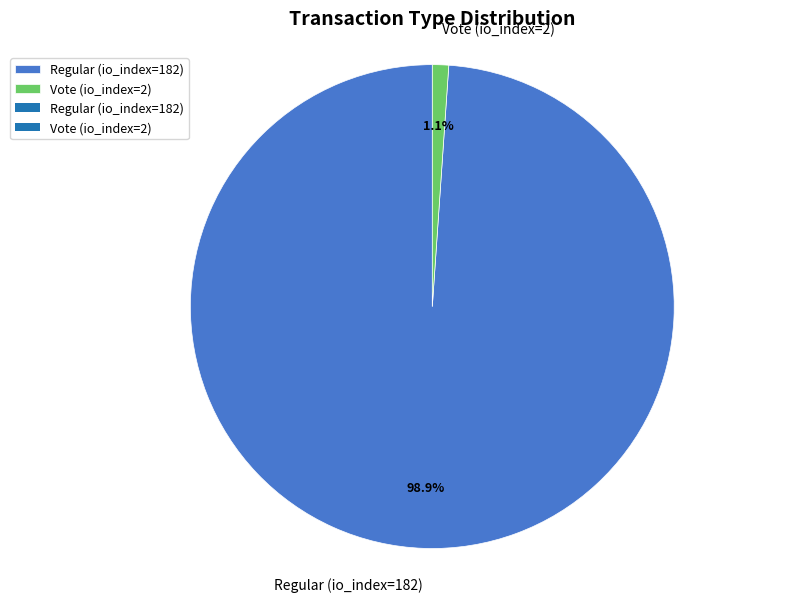

What portion of the pie excludes Regular (io_index=182)?

1.1%